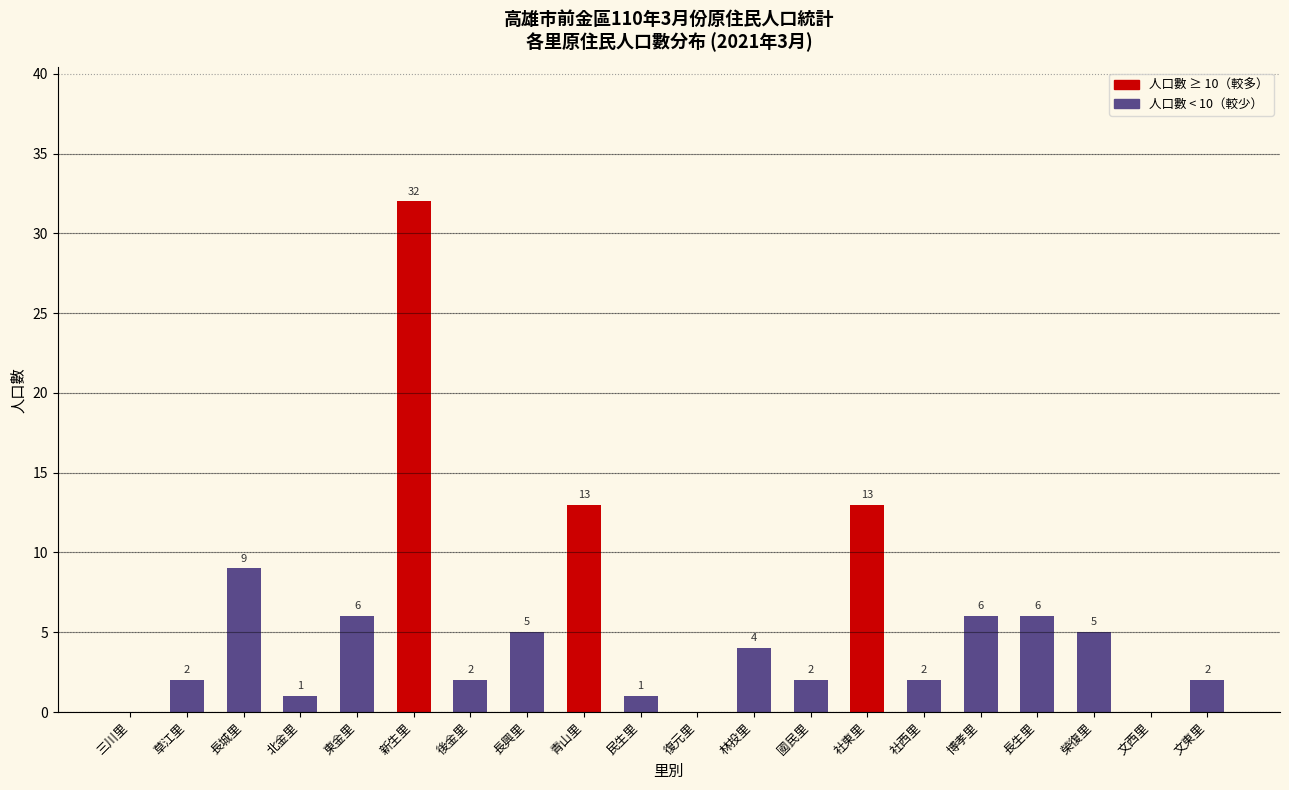

Reading left to right, list all the values displayed in this chart.

三川里=0	草江里=2	長城里=9	北金里=1	東金里=6	新生里=32	後金里=2	長興里=5	青山里=13	民生里=1	復元里=0	林投里=4	國民里=2	社東里=13	社西里=2	博孝里=6	長生里=6	榮復里=5	文西里=0	文東里=2